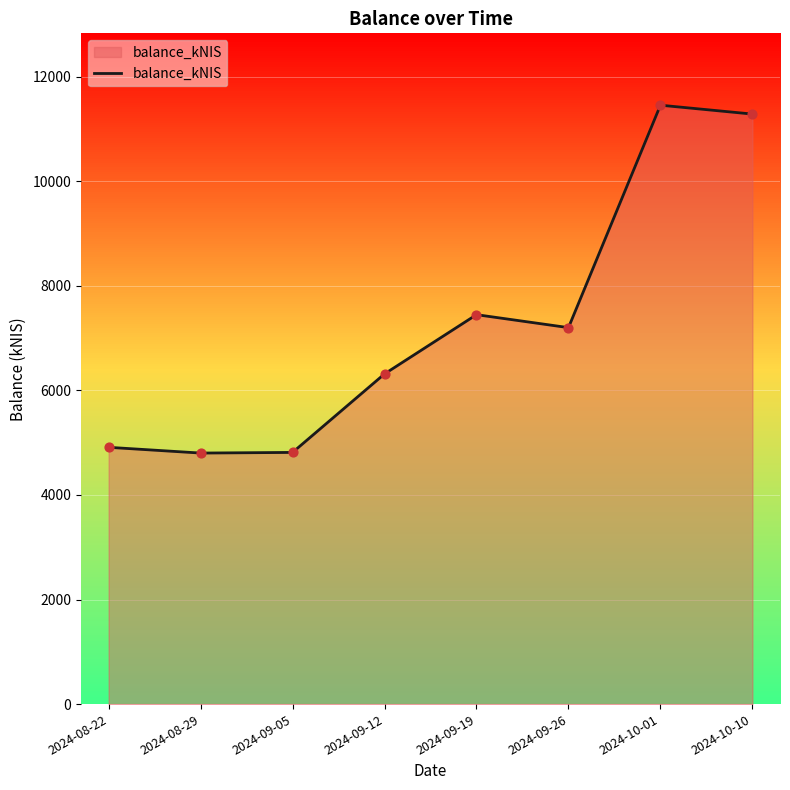

Which has a higher value, 2024-09-05 or 2024-08-22?

2024-08-22